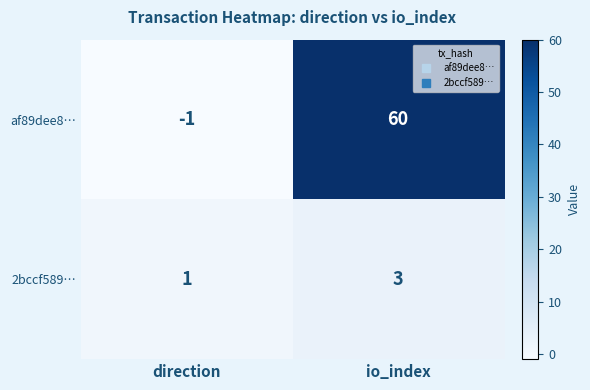

How many distinct data groups are displayed?

2